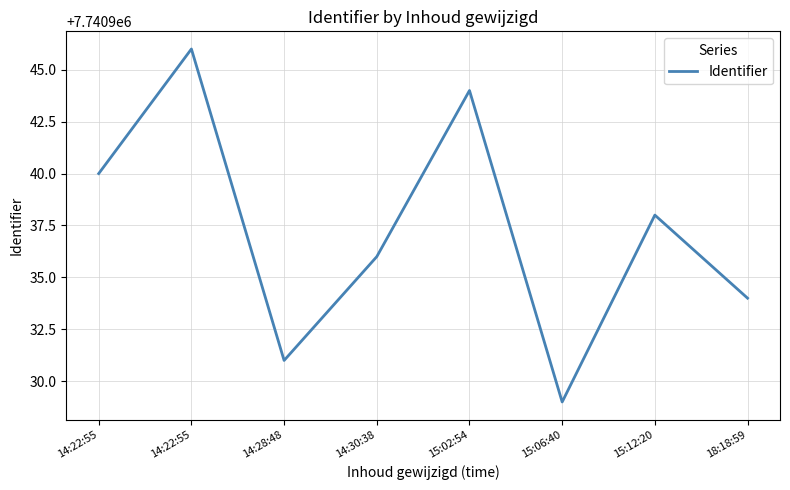

What is the smallest value displayed?

7740929